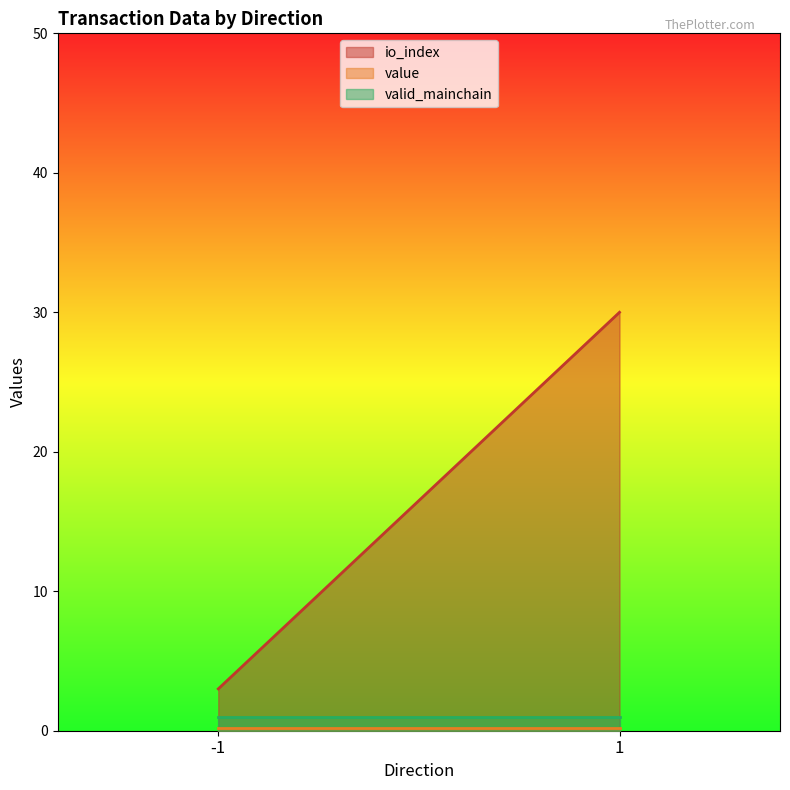

At which label does valid_mainchain reach its minimum?

-1